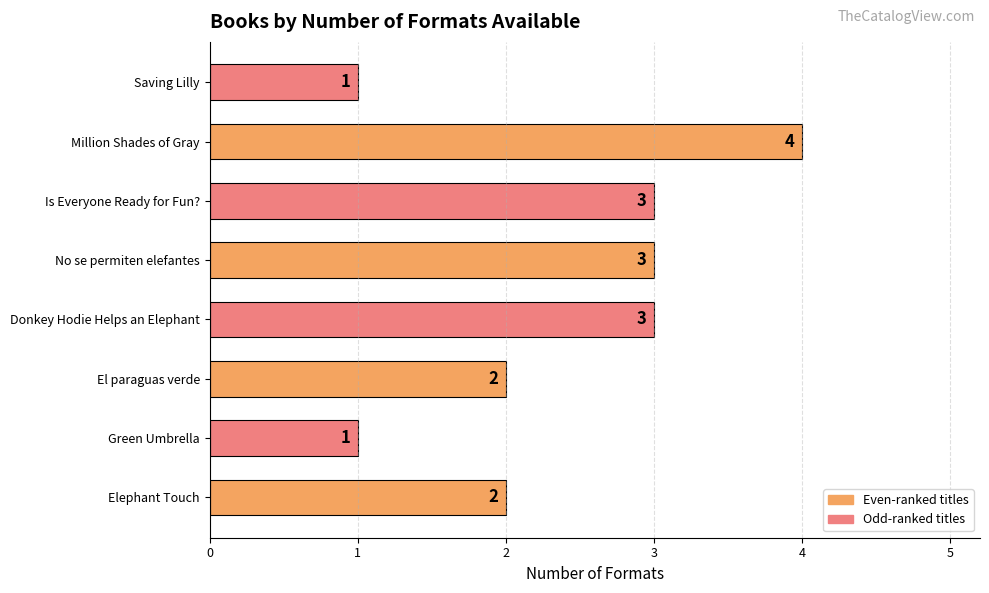

Approximately how many times larger is the value at El paraguas verde compared to Elephant Touch?

1.0